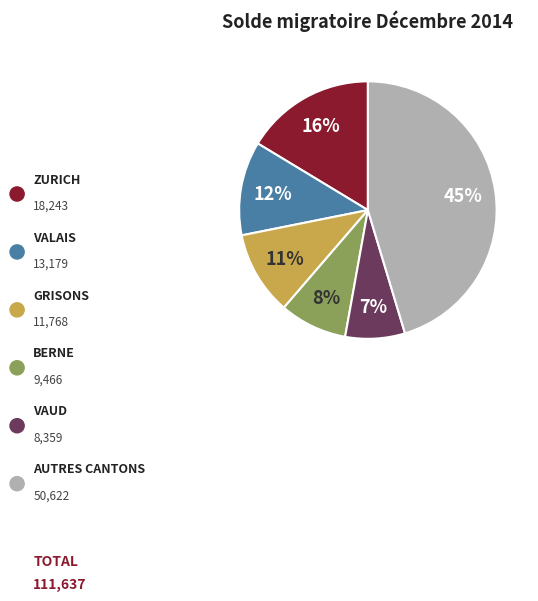

To the nearest percent, what is the average slice percentage?

17%